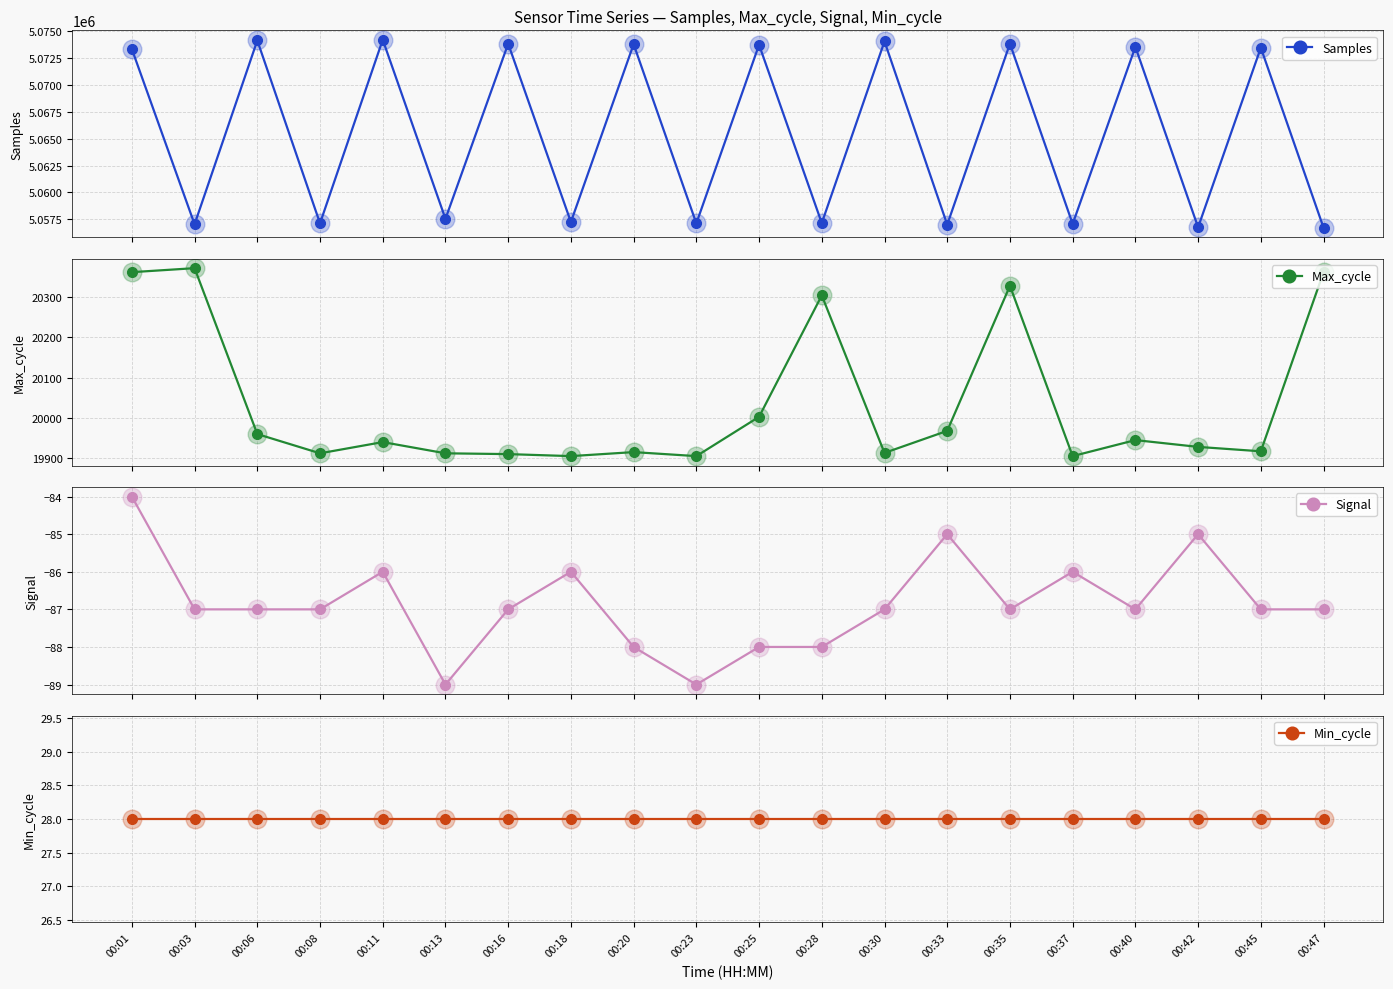

At which category is the sum across all series the highest?

00:35